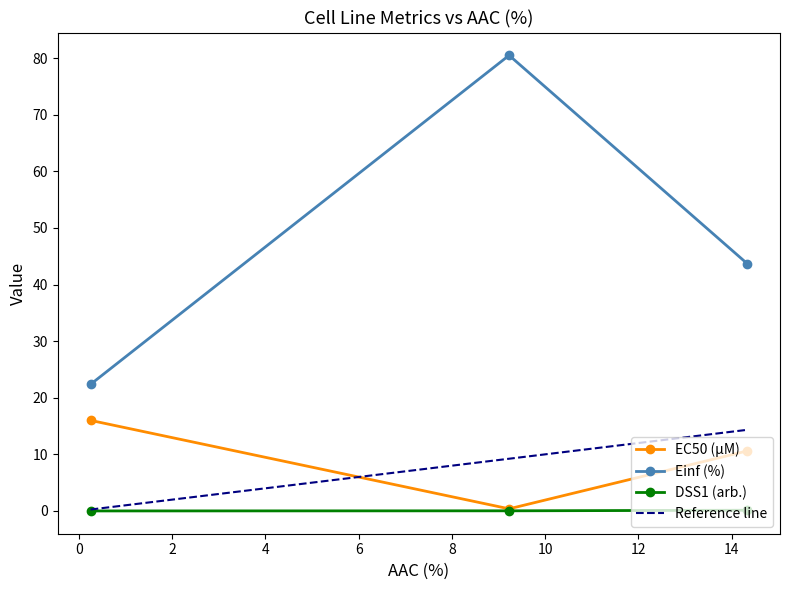

What is the sum of all Einf (%) values?

146.6